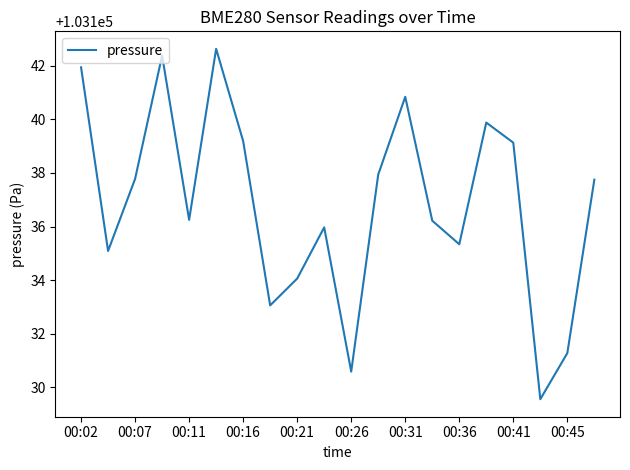

Does the chart have visible grid lines?

No